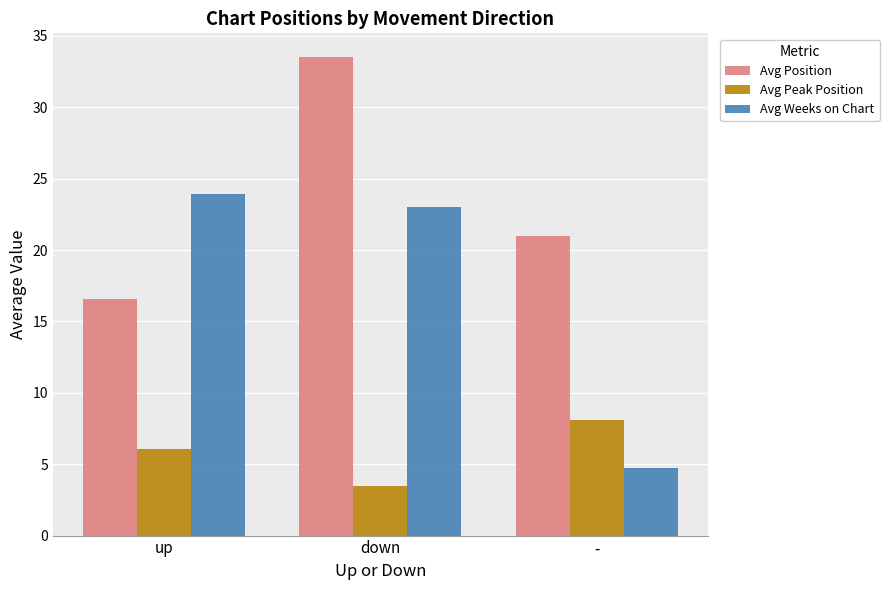

The Avg Peak Position series shows 8.1 at -. True or false?

True